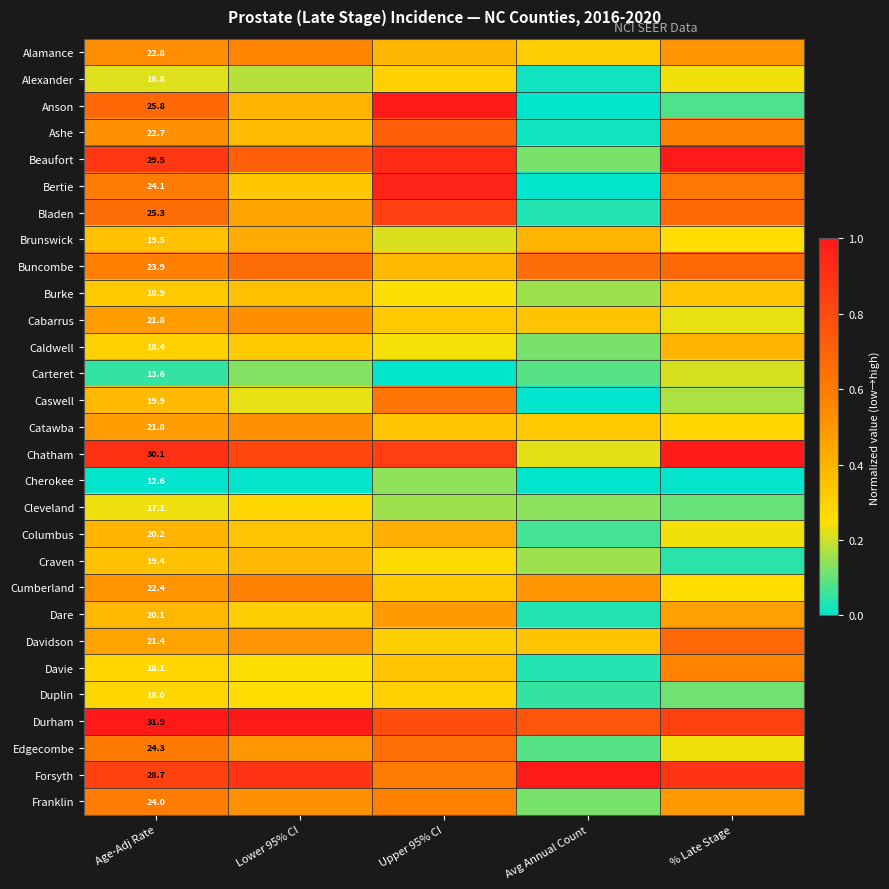

The Alamance series shows 0.1 at Age-Adj Rate. True or false?

False